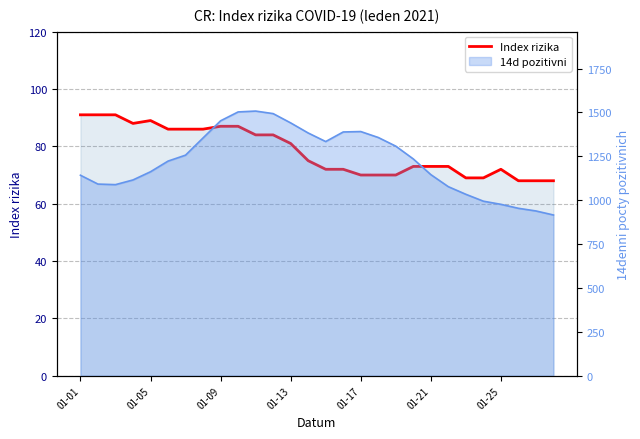

What is the greatest value displayed?

91